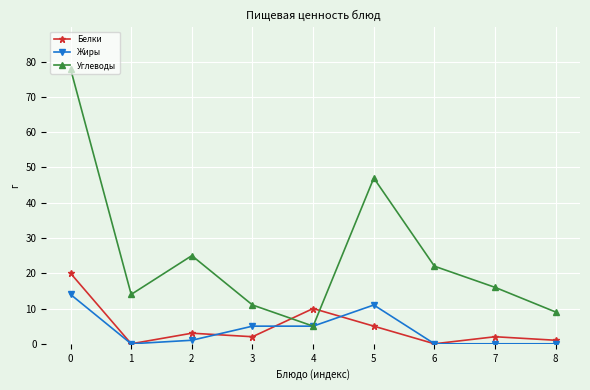

What is the total value across all series at 5?

63